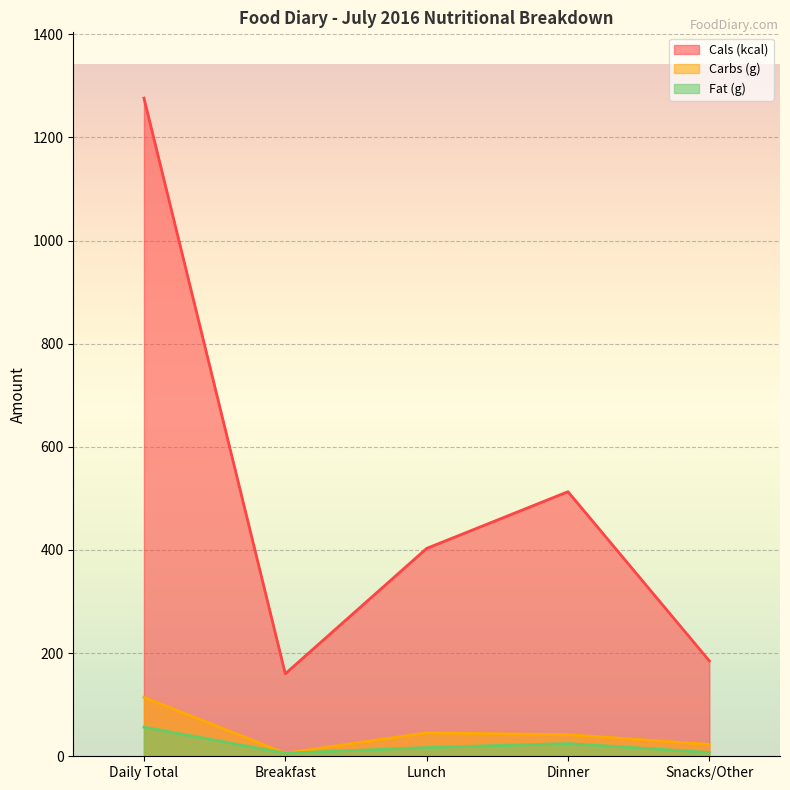

How many interior local peaks does the Fat (g) series have?

1